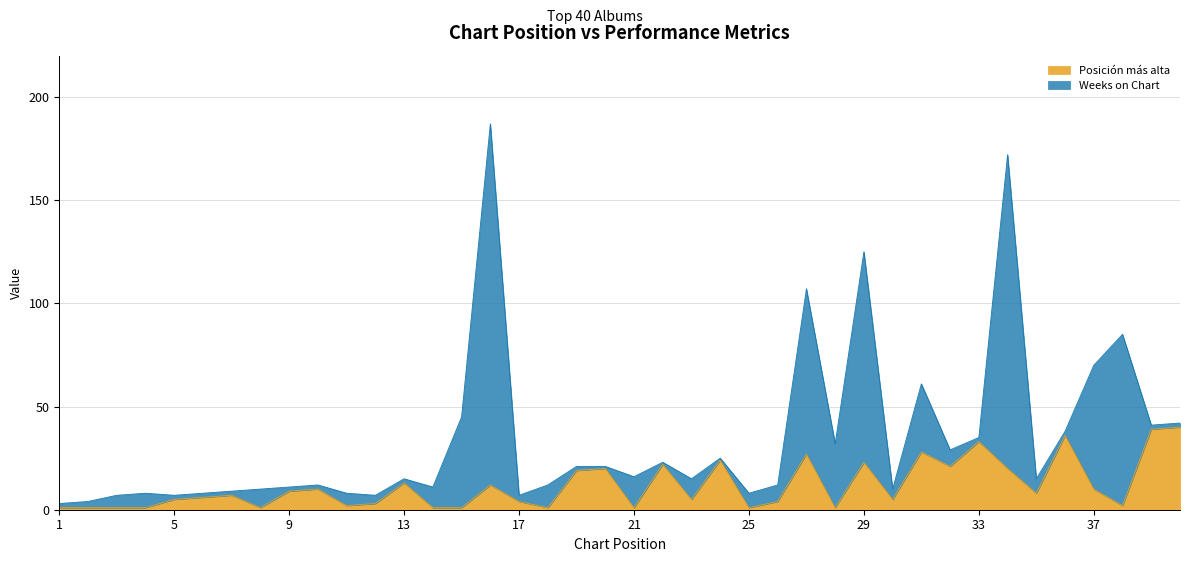

How many interior local peaks (higher than both neighbors) does the data have?

12